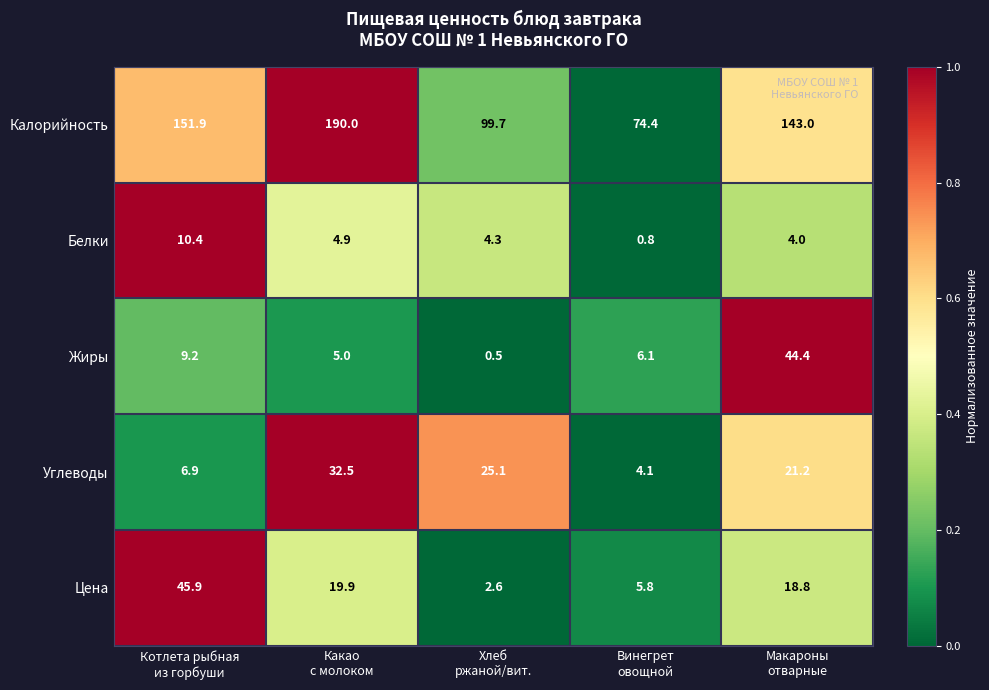

What is the sum of all Жиры values?

65.2